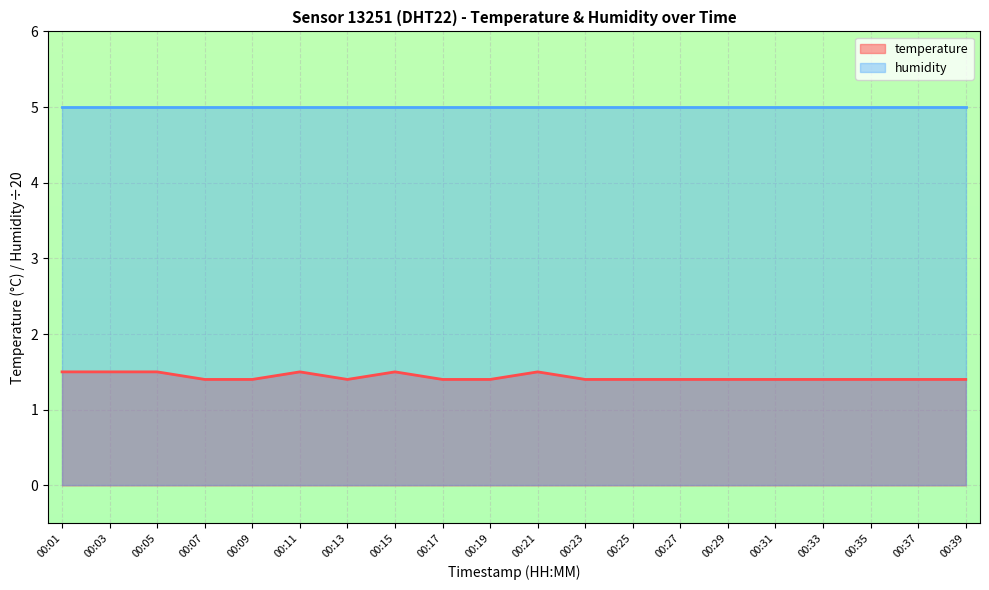

True or false: the data has more than 2 interior local peaks.

True